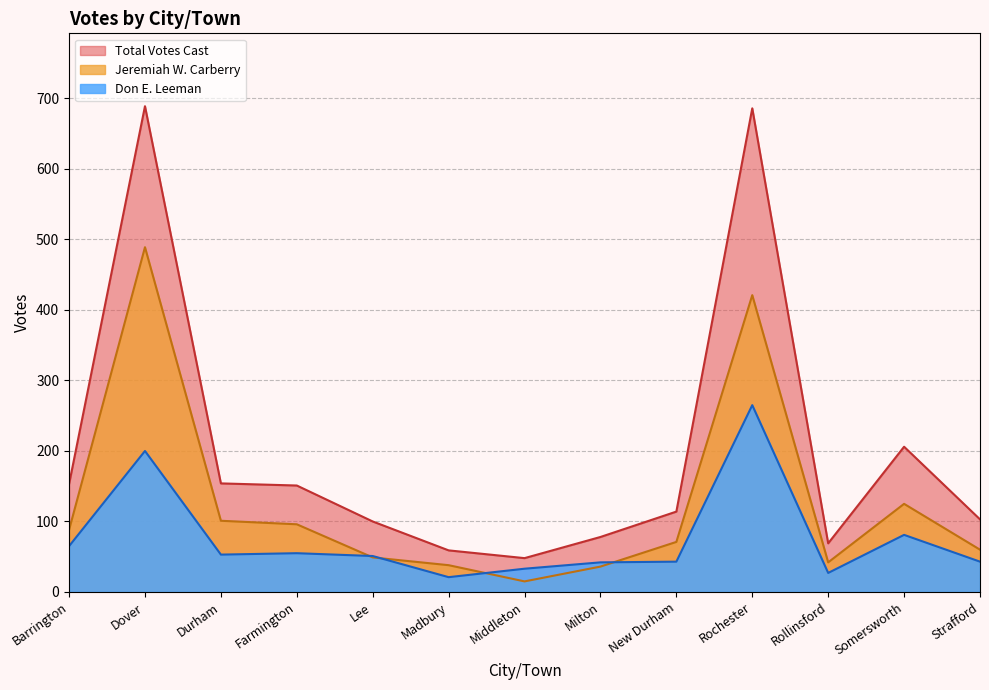

At which label is Total Votes Cast closest to 368?

Somersworth